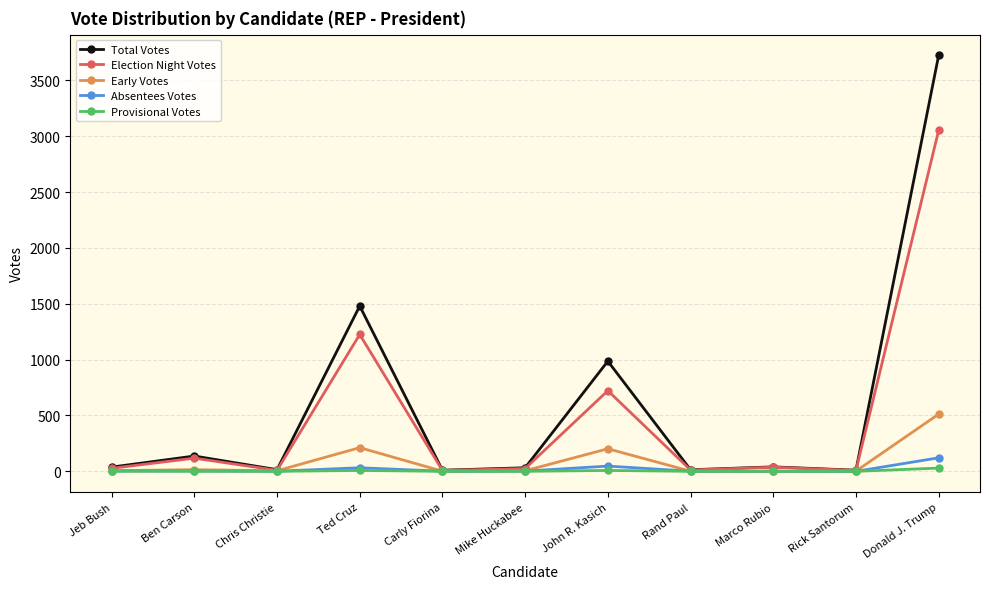

Which series changed the most between Jeb Bush and John R. Kasich?

Total Votes